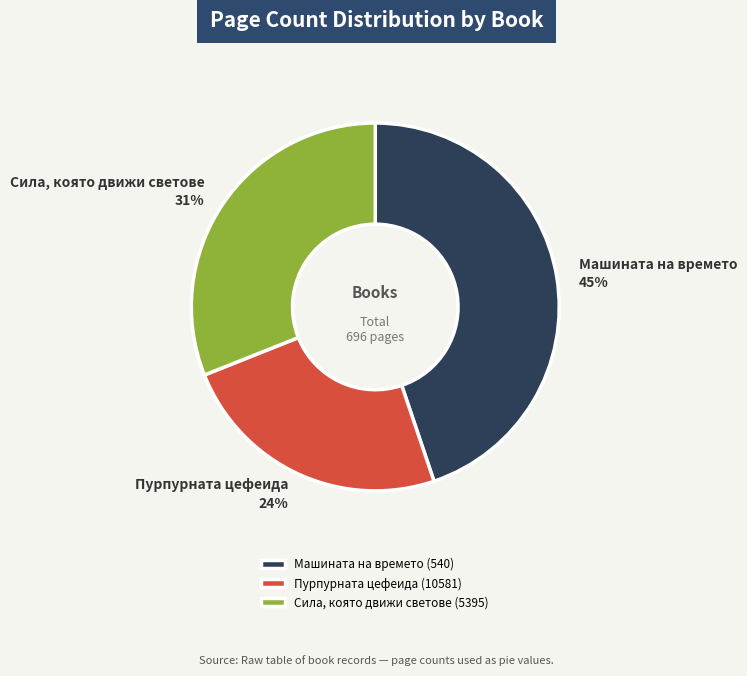

Is the sum of Сила, която движи светове (5395) and Машината на времето (540) greater than half?

Yes